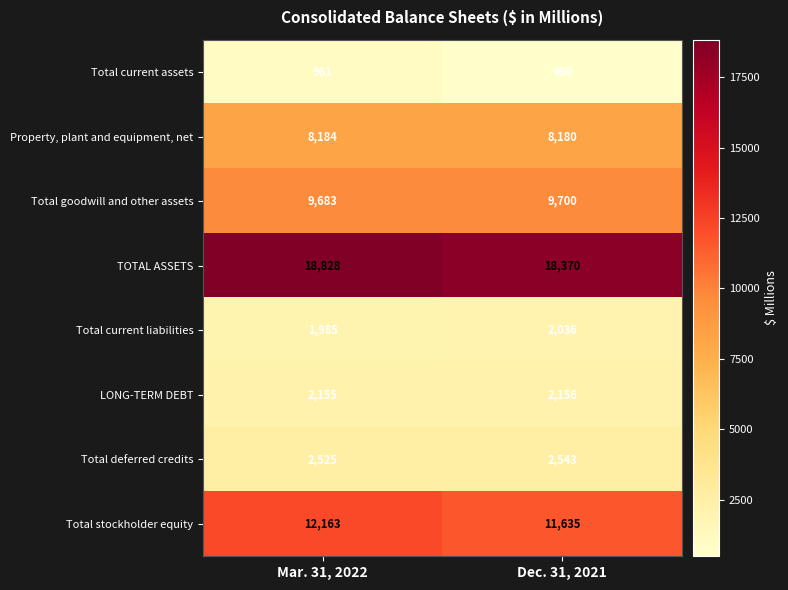

What is the difference between the highest and lowest values at Dec. 31, 2021?

17880